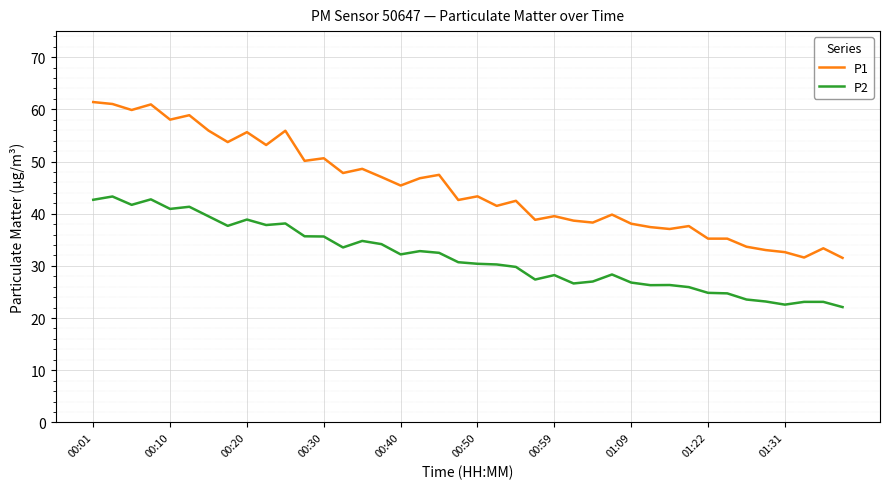

True or false: P1 and P2 intersect in this chart.

False